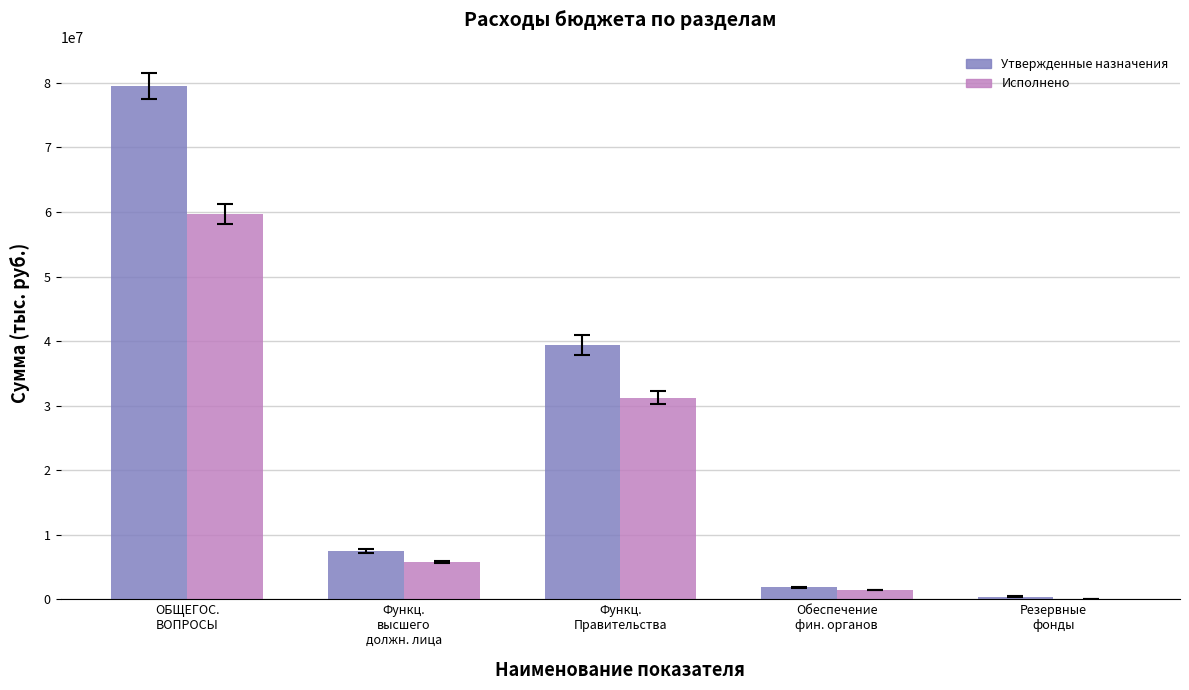

What are all the series names shown in the legend?

Утвержденные назначения, Исполнено